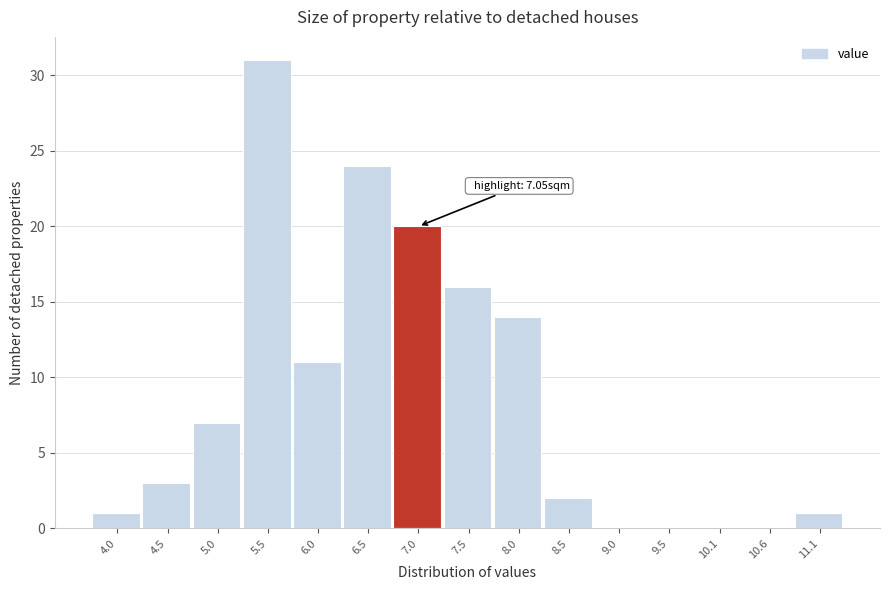

Over which range of the x-axis is the bar tallest?

5.2 to 5.7